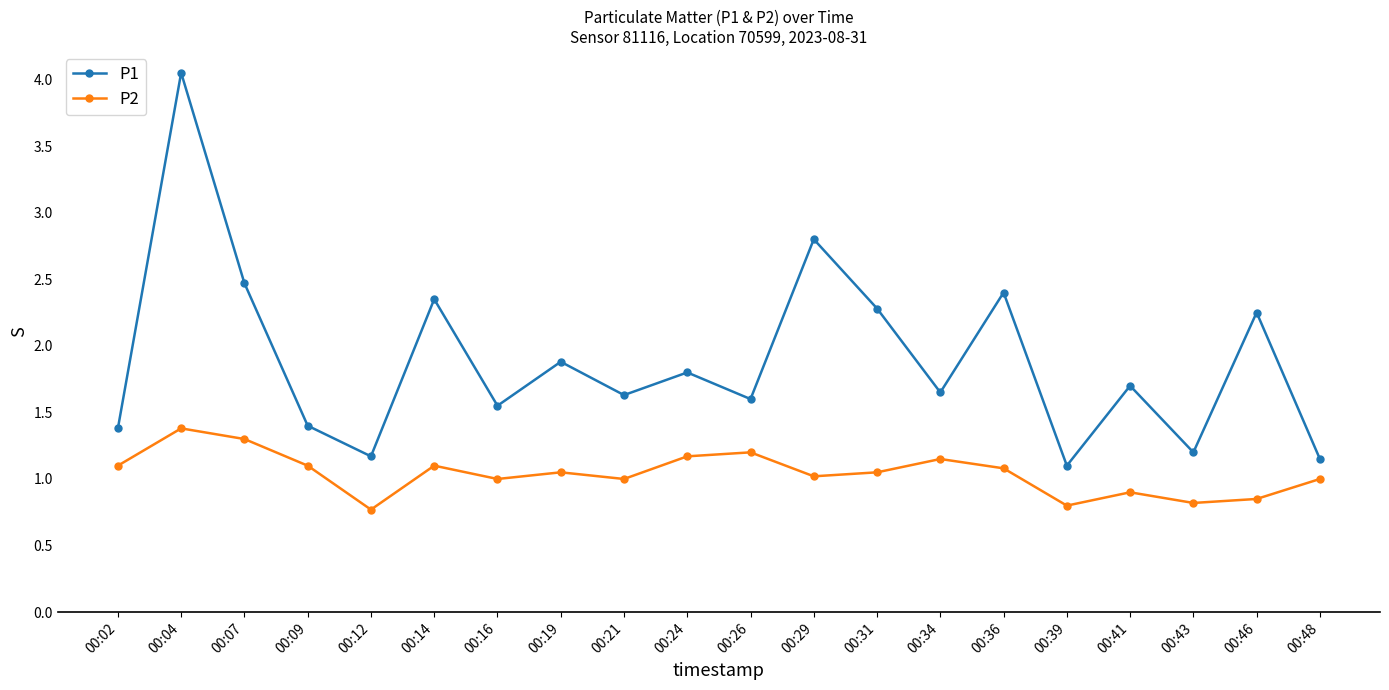

Which series has the largest total across all categories?

P1